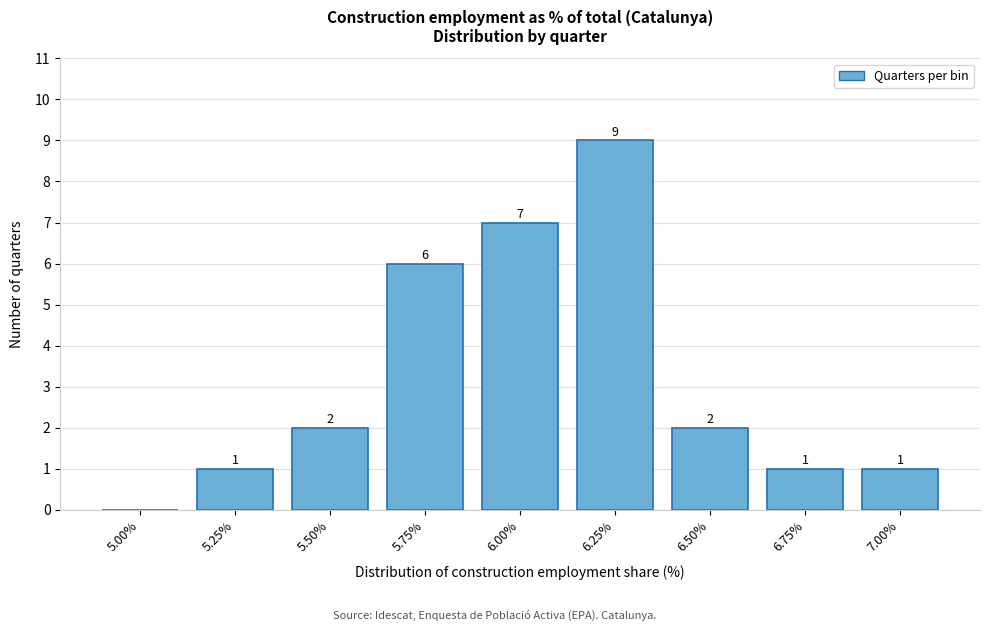

Reading right to left, transcribe all the data shown in this chart.

7.00%=1	6.75%=1	6.50%=2	6.25%=9	6.00%=7	5.75%=6	5.50%=2	5.25%=1	5.00%=0